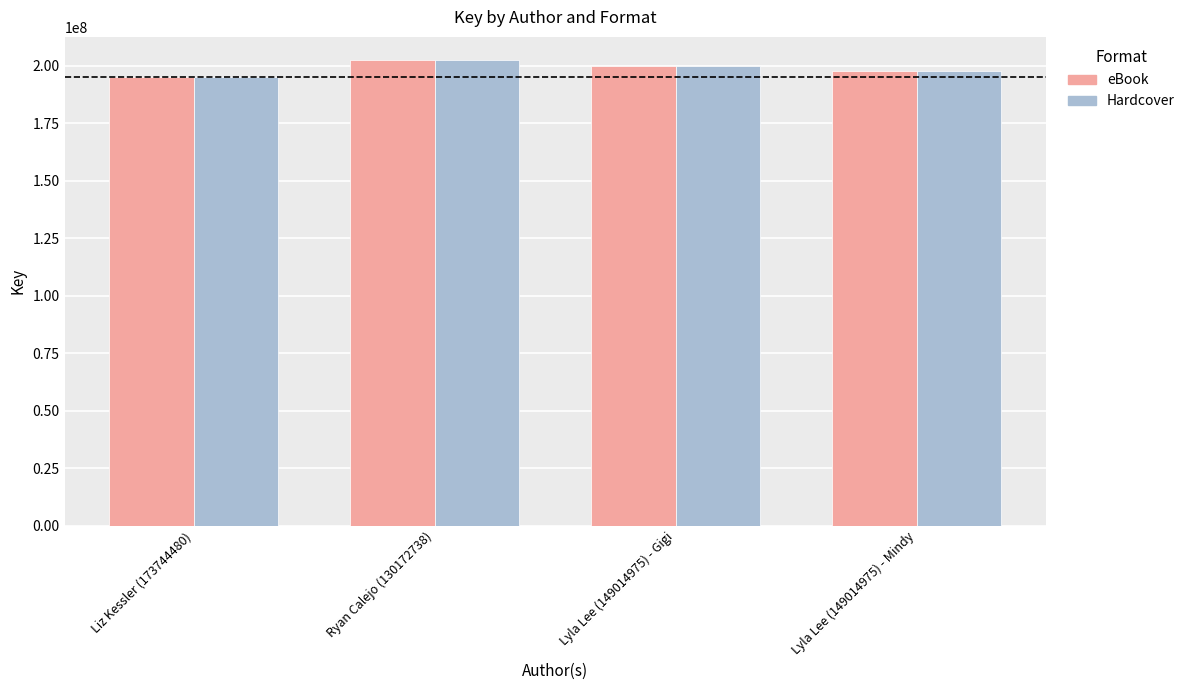

Reading left to right, extract all data points from this chart.

eBook: Liz Kessler (173744480)=195040054	Ryan Calejo (130172738)=202422470	Lyla Lee (149014975) - Gigi=200084785	Lyla Lee (149014975) - Mindy=197646926
Hardcover: Liz Kessler (173744480)=195040054	Ryan Calejo (130172738)=202422470	Lyla Lee (149014975) - Gigi=200084785	Lyla Lee (149014975) - Mindy=197646926